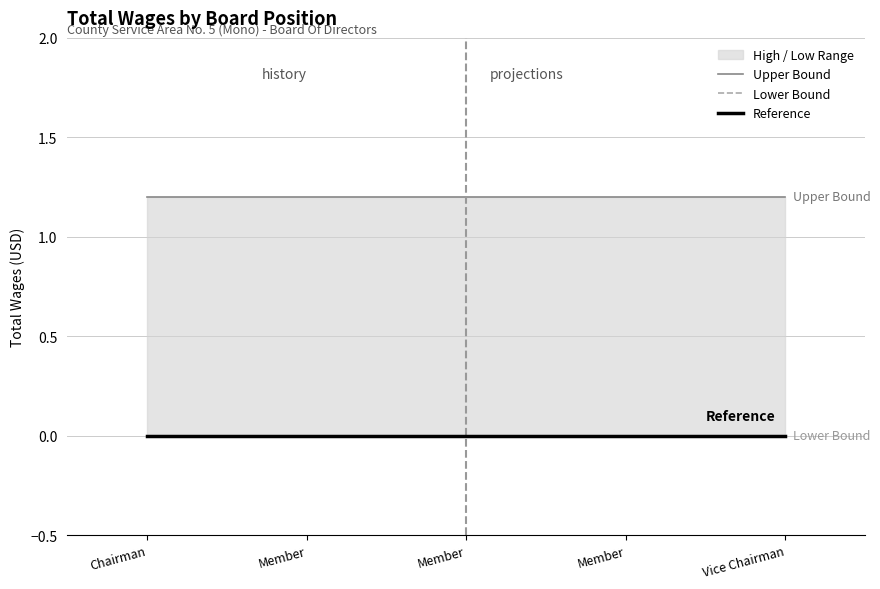

True or false: Reference and Lower Bound intersect in this chart.

False